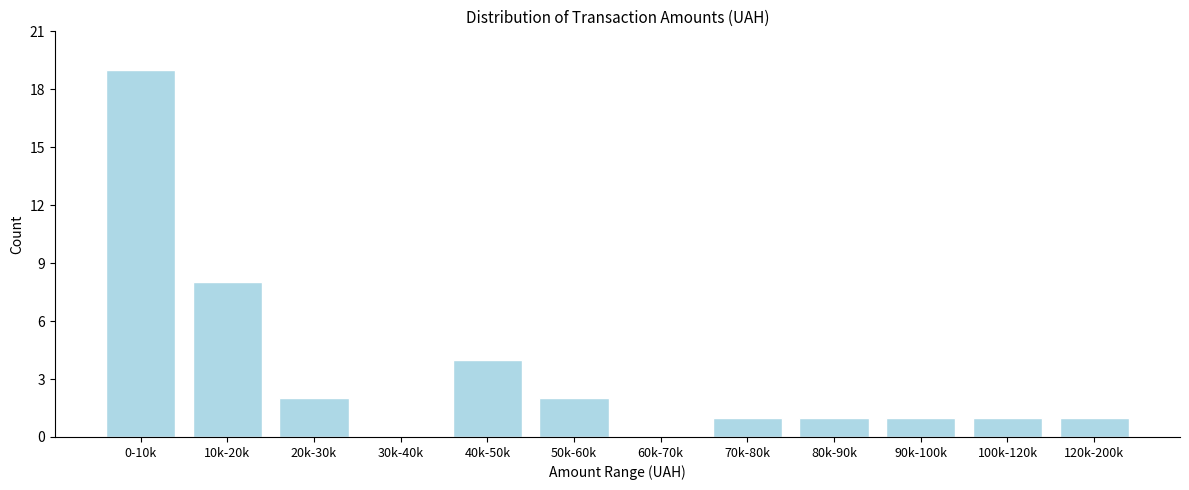

Reading right to left, transcribe all the data shown in this chart.

120k-200k=1	100k-120k=1	90k-100k=1	80k-90k=1	70k-80k=1	60k-70k=0	50k-60k=2	40k-50k=4	30k-40k=0	20k-30k=2	10k-20k=8	0-10k=19